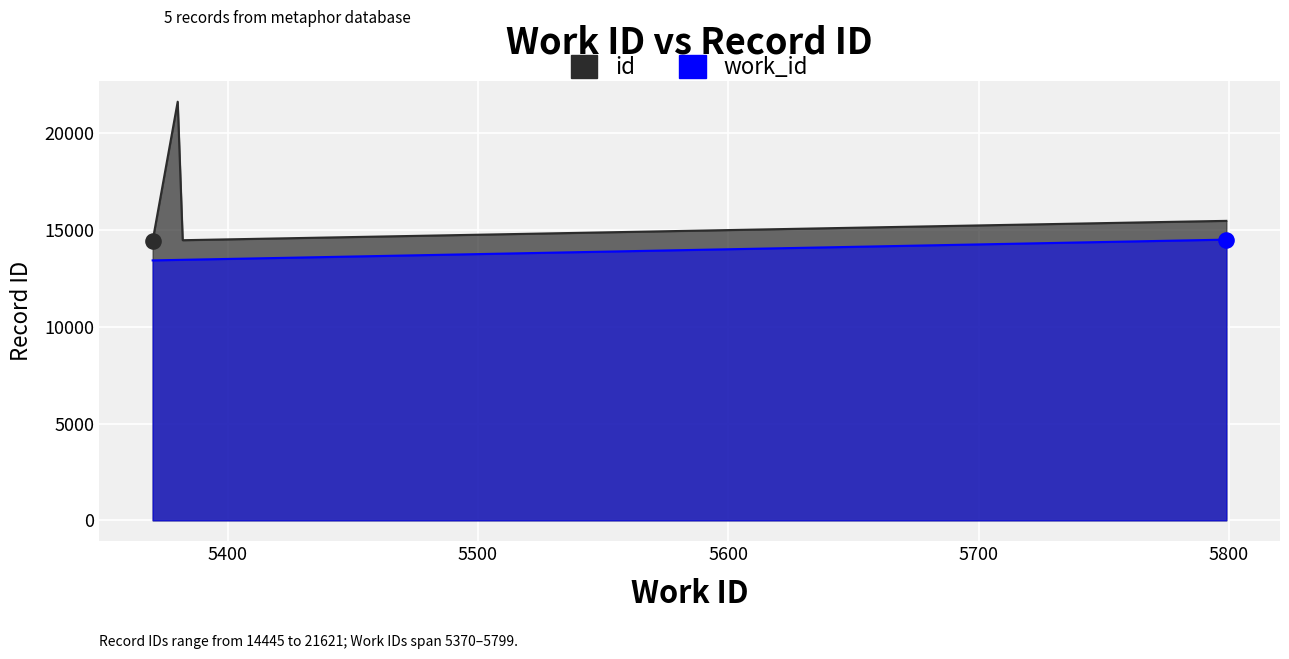

What are all the series names shown in the legend?

work_id, id